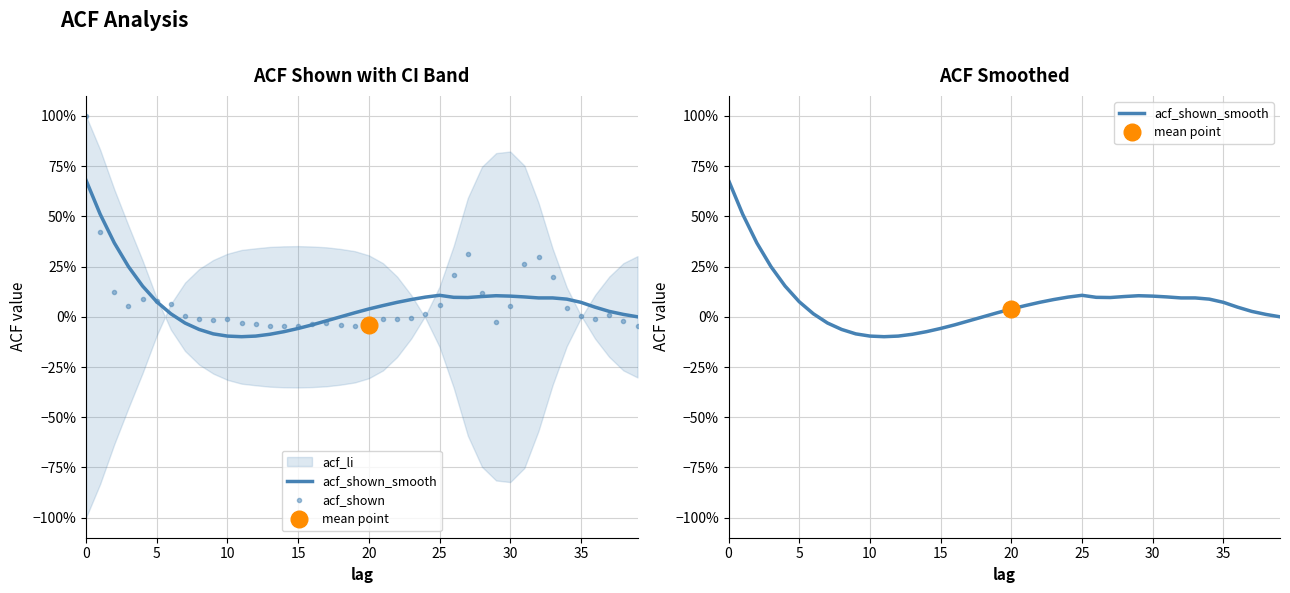

At how many categories does at least one series exceed 0?

28